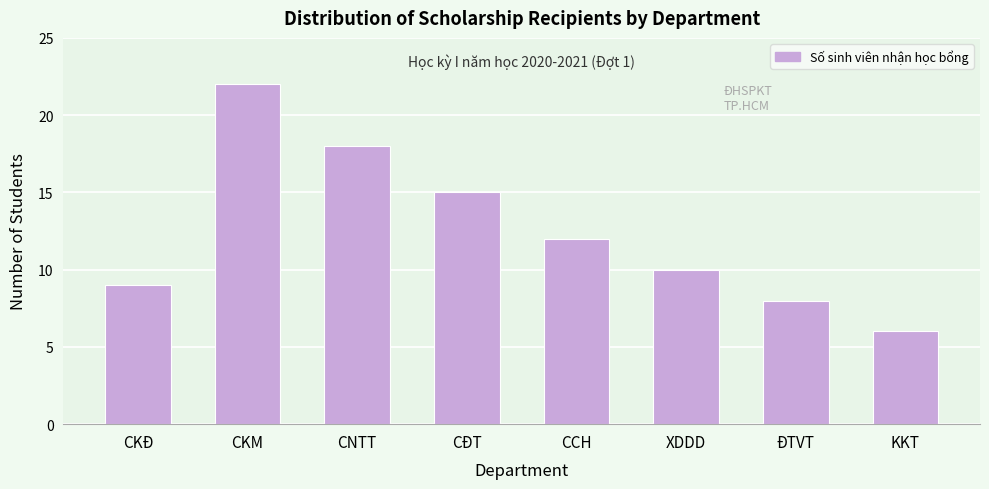

Reading left to right, extract all data points from this chart.

CKĐ=9	CKM=22	CNTT=18	CĐT=15	CCH=12	XDDD=10	ĐTVT=8	KKT=6